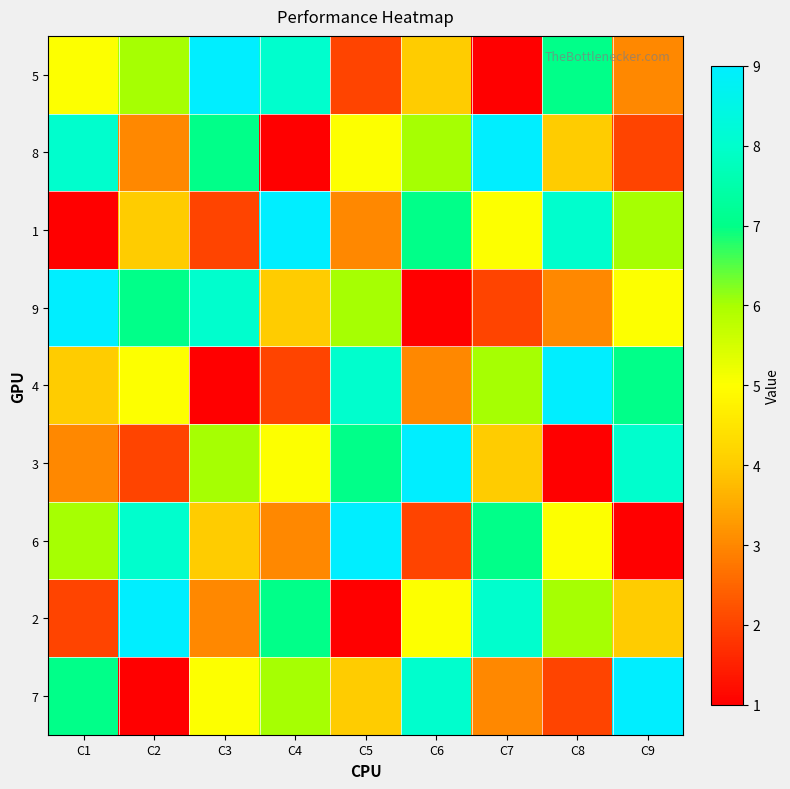

Rank the series at C5 from highest to lowest value.

6, 4, 3, 9, 8, 7, 1, 5, 2